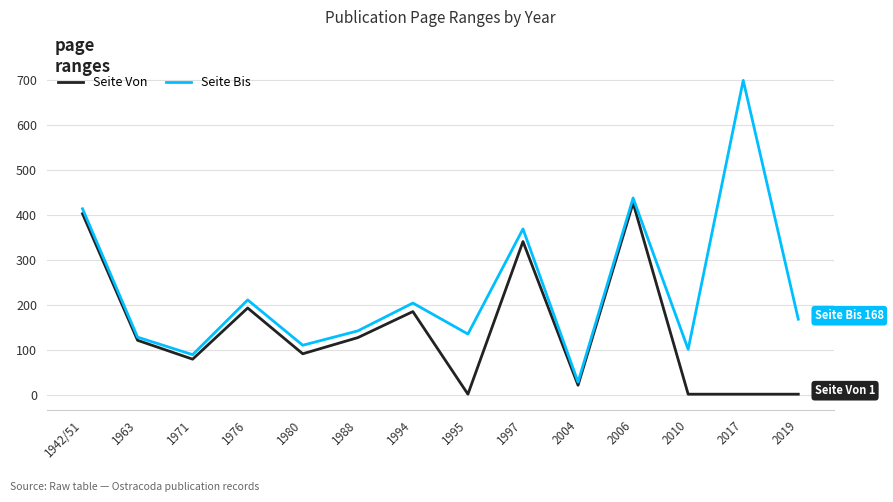

The value of Seite Bis at 1994 is 122. True or false?

False